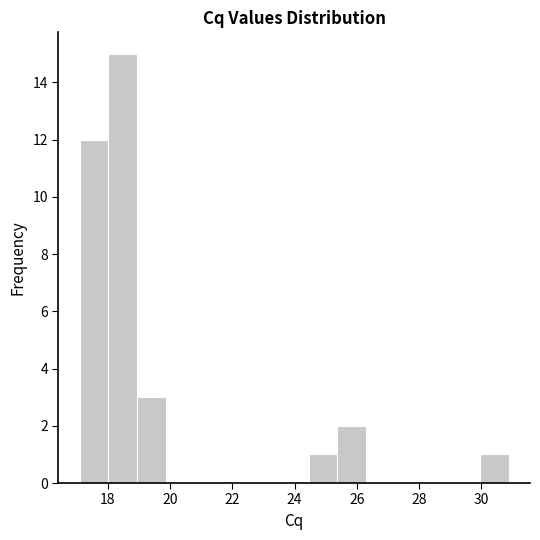

What is the height of the bar covering 30.0 to 30.8 on the x-axis? Neither the bar edges nor the heights are printed on the chart, so give them approximately, as read against the axes.

1